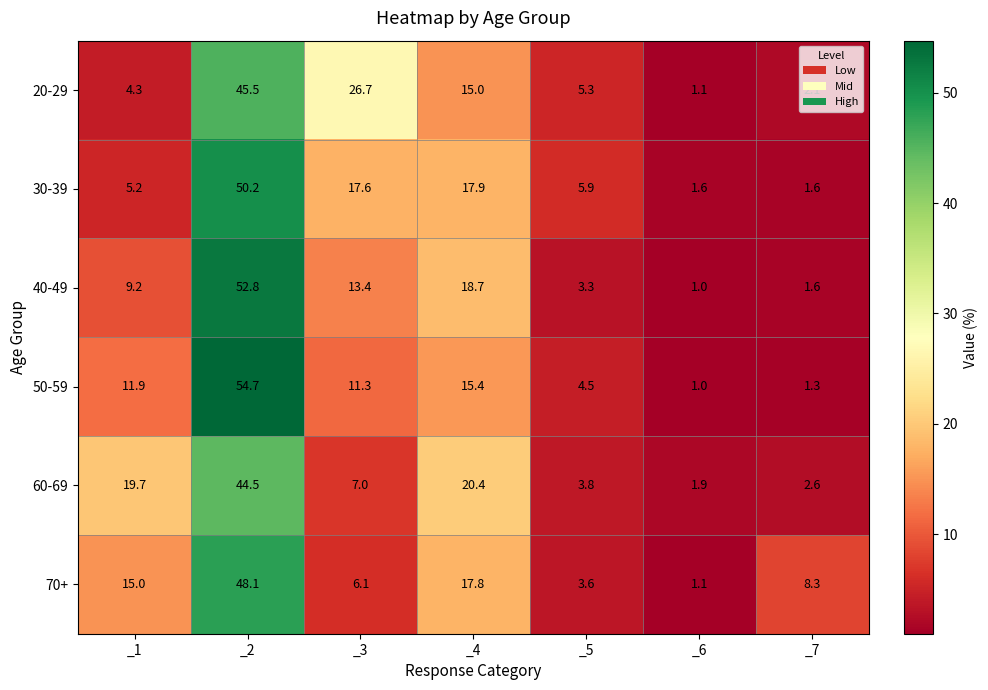

Rank the series by their maximum value, from highest to lowest.

50-59, 40-49, 30-39, 70+, 20-29, 60-69